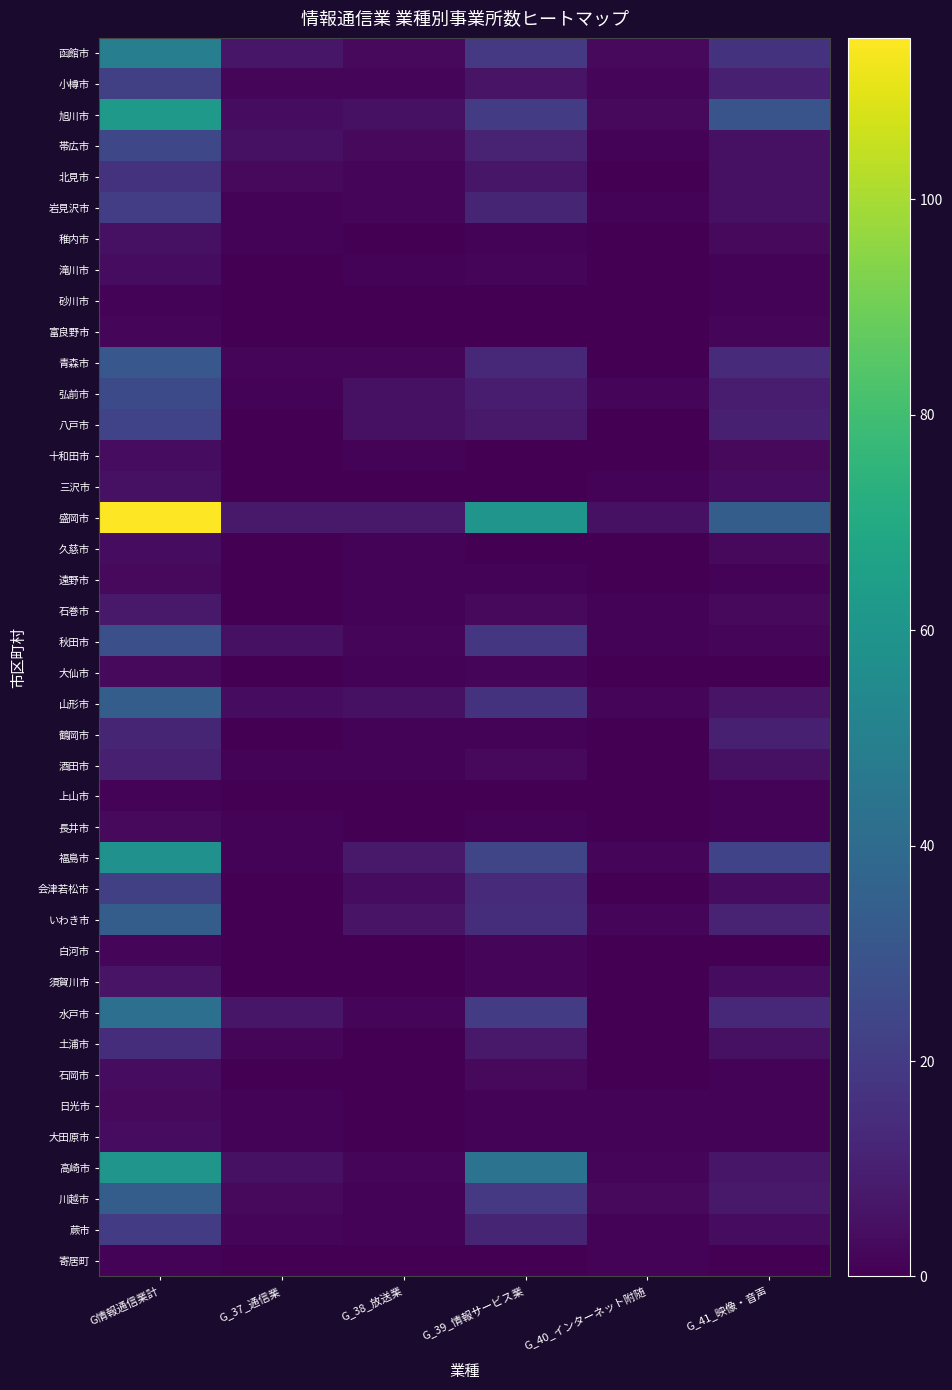

Which series has the largest total across all categories?

盛岡市